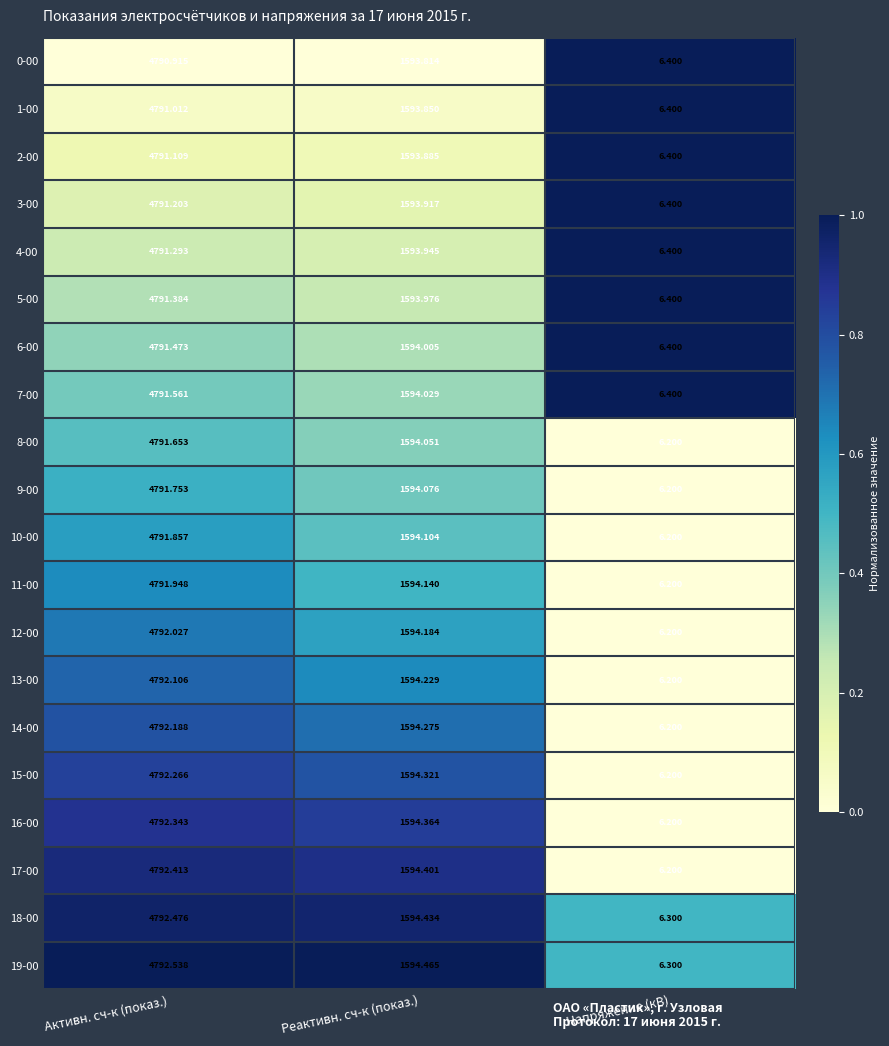

List the labels in order of 8-00 value, smallest first.

Напряжение (кВ), Реактивн. сч-к (показ.), Активн. сч-к (показ.)